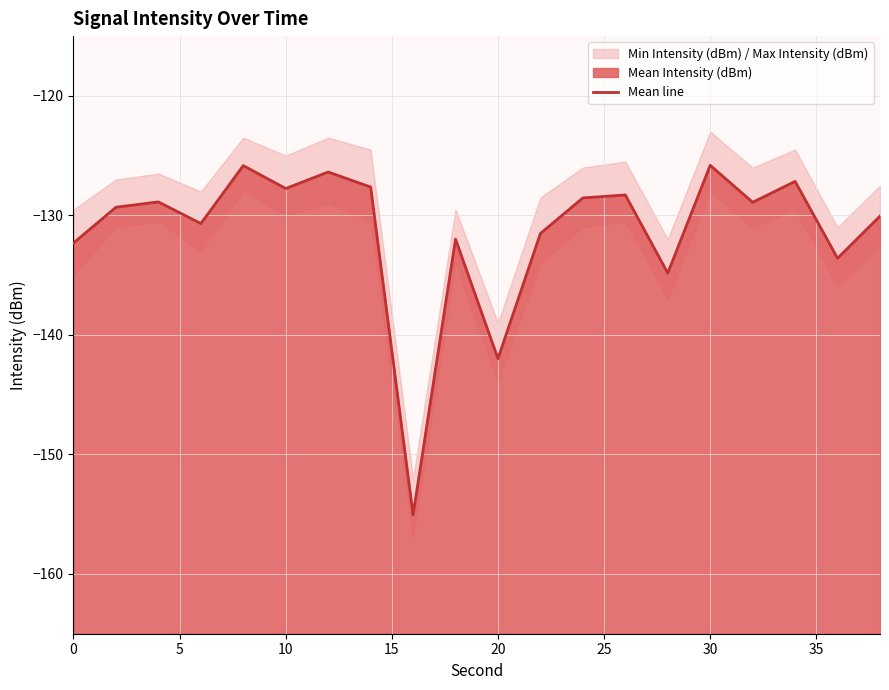

Reading right to left, list all the values displayed in this chart.

-130.1	-133.6	-127.2	-128.9	-125.8	-134.8	-128.3	-128.5	-131.5	-142.0	-132.0	-155.1	-127.6	-126.4	-127.8	-125.8	-130.7	-128.9	-129.3	-132.3